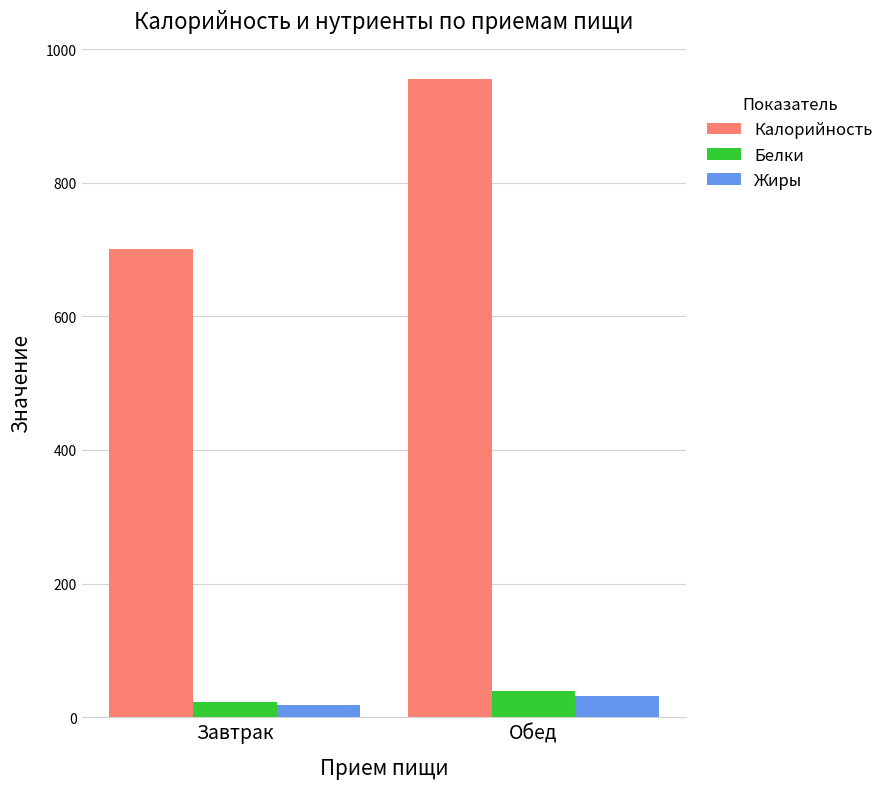

Which series has the largest total across all categories?

Калорийность